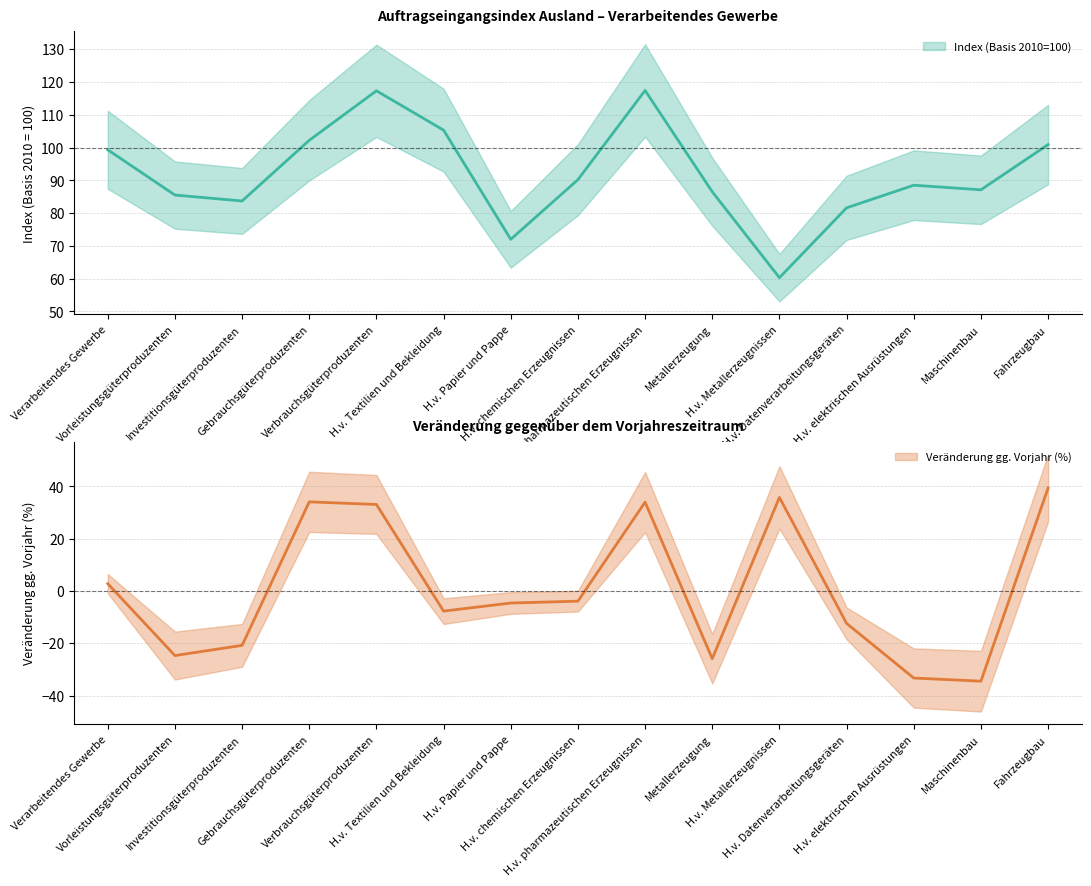

What is the minimum value for Index (Basis 2010=100)?

60.3